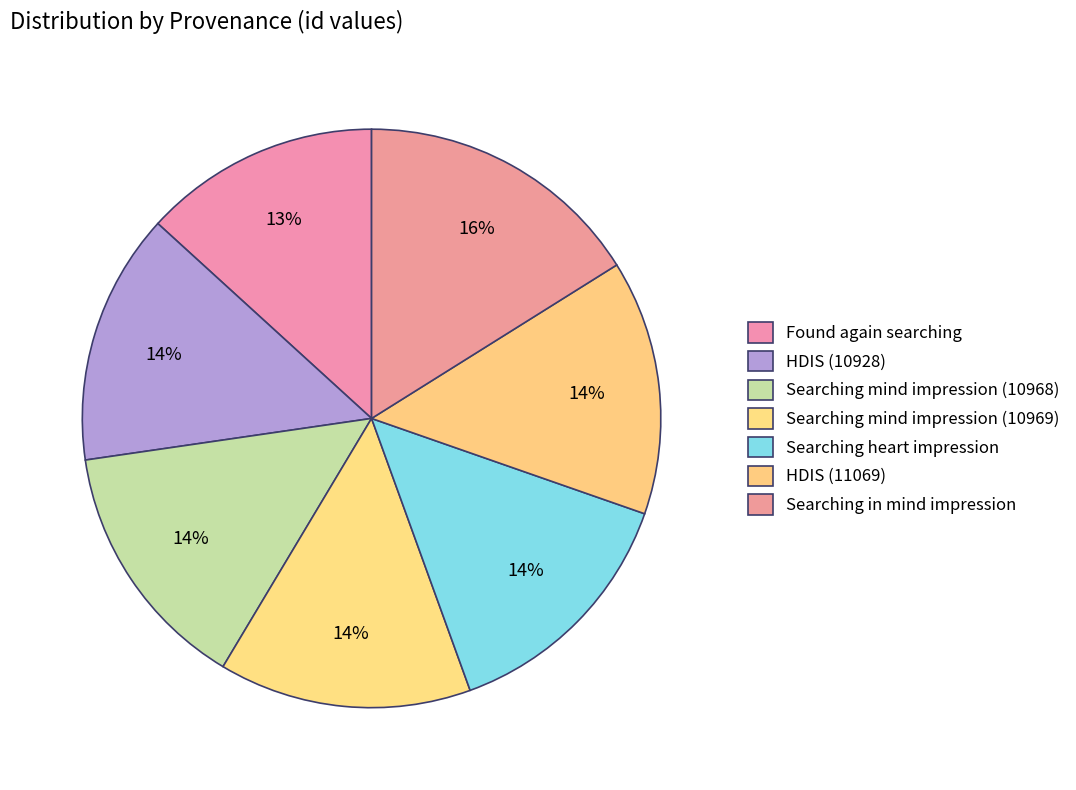

Is the sum of HDIS (10928) and Searching mind impression (10969) greater than half?

No